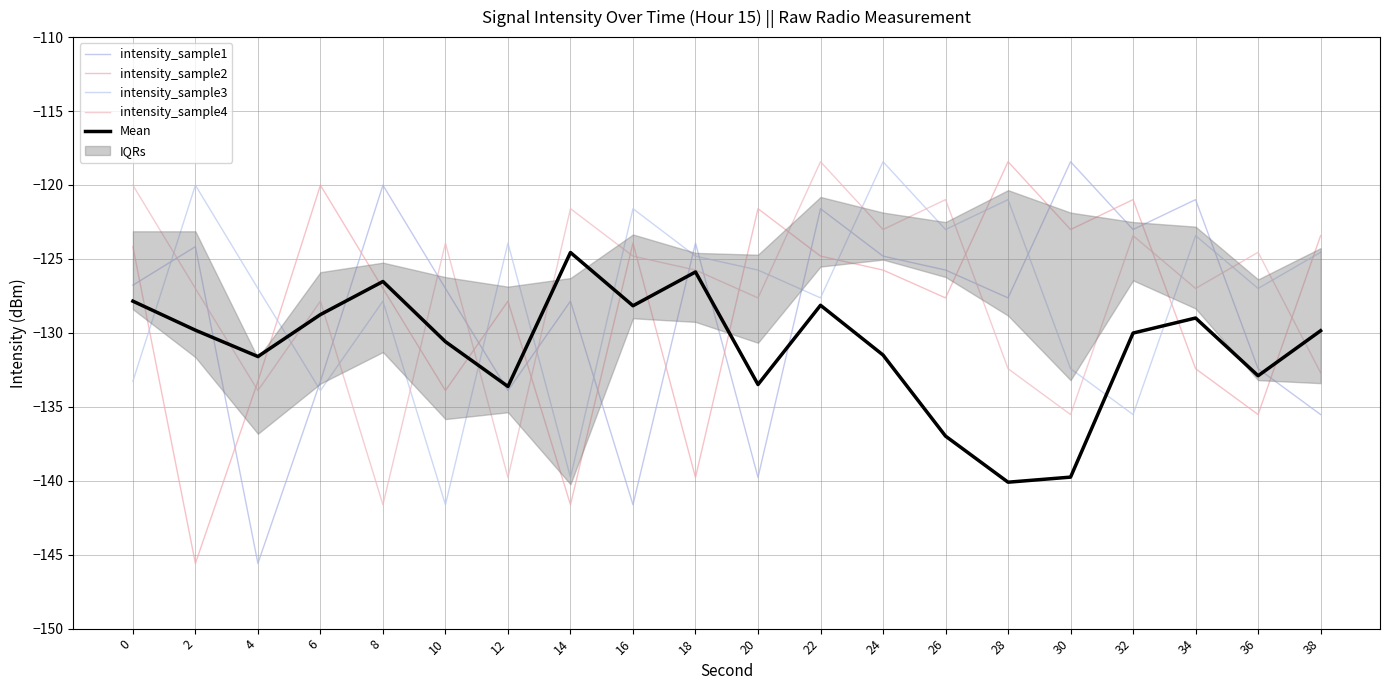

At how many categories does at least one series exceed -137?

20